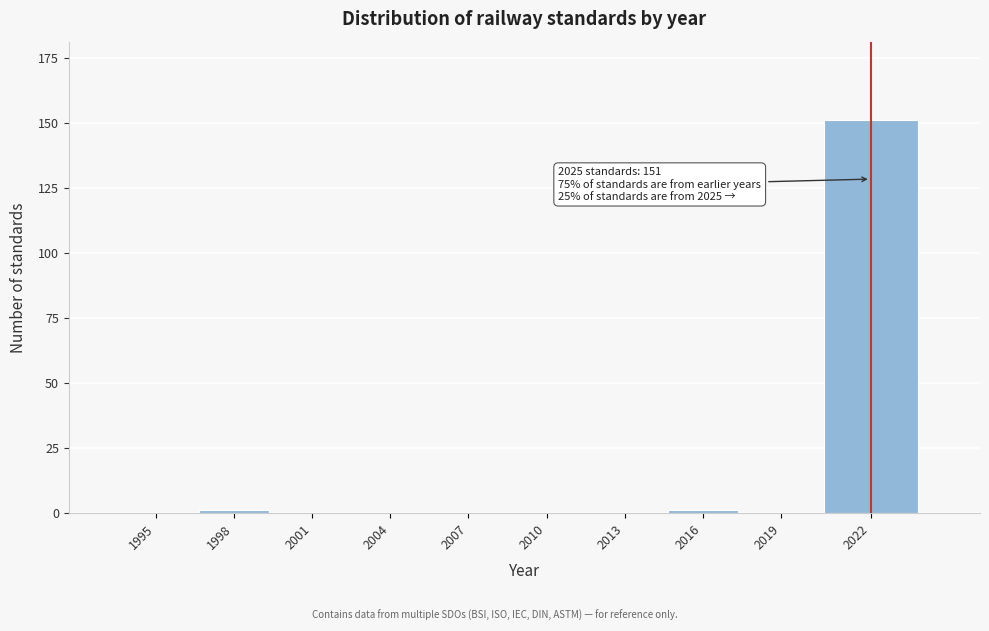

Reading right to left, extract all data points from this chart.

2022=151	2019=0	2016=1	2013=0	2010=0	2007=0	2004=0	2001=0	1998=1	1995=0